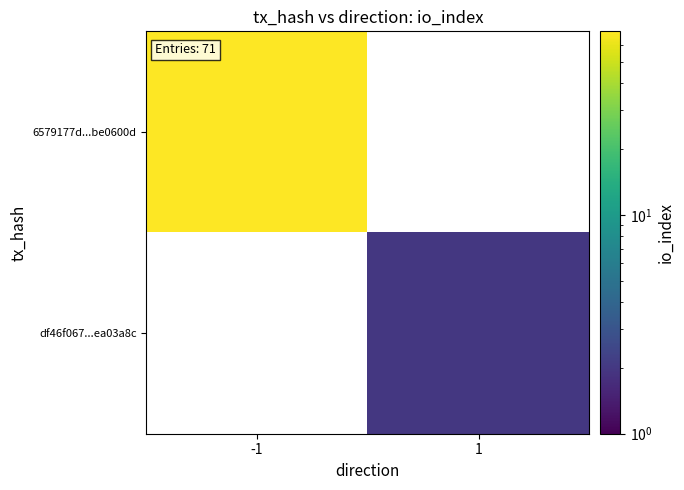

At -1, list the series in order from smallest to largest.

6579177d...be0600d, df46f067...ea03a8c